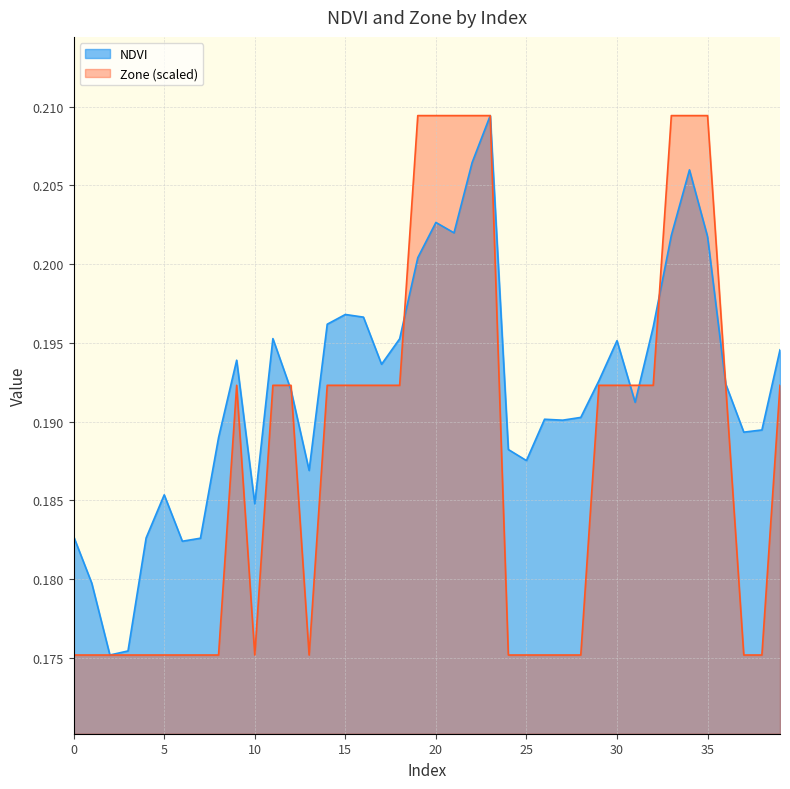

What is the total value across all series at 22?

0.4